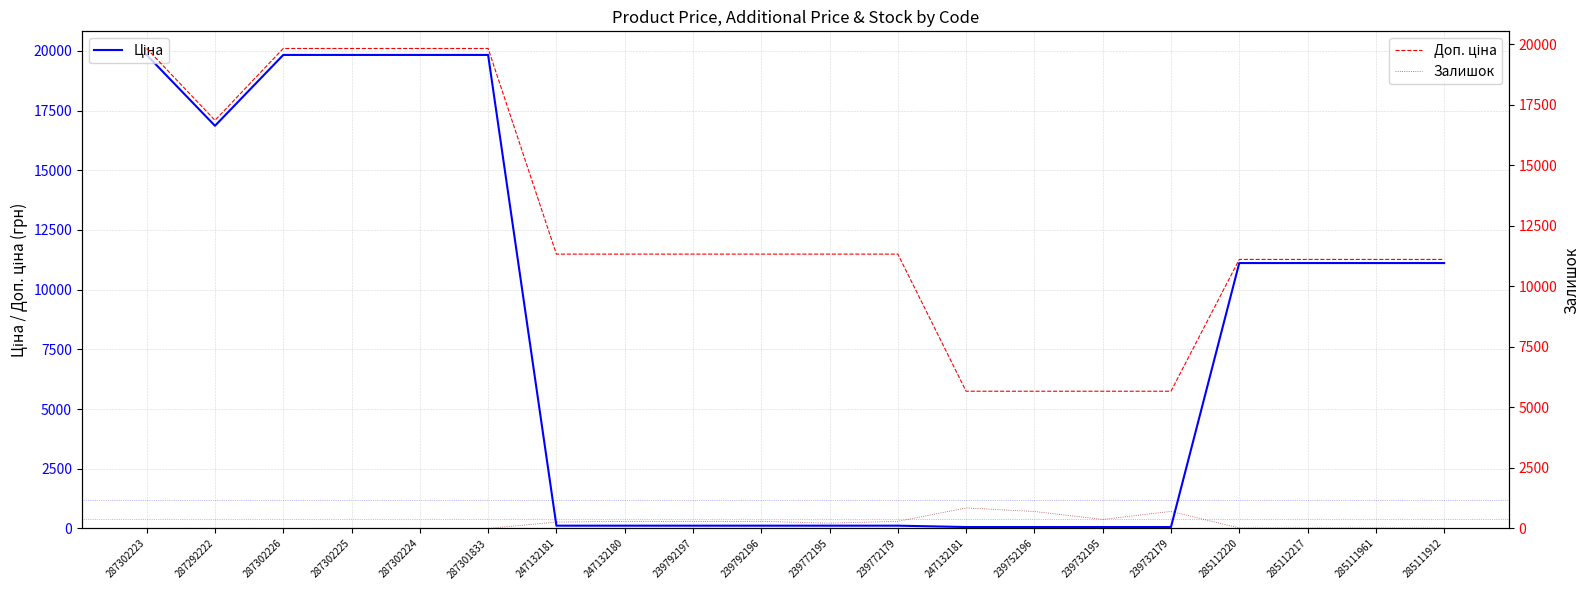

What is the total value across all series at 247132181?

11707.3